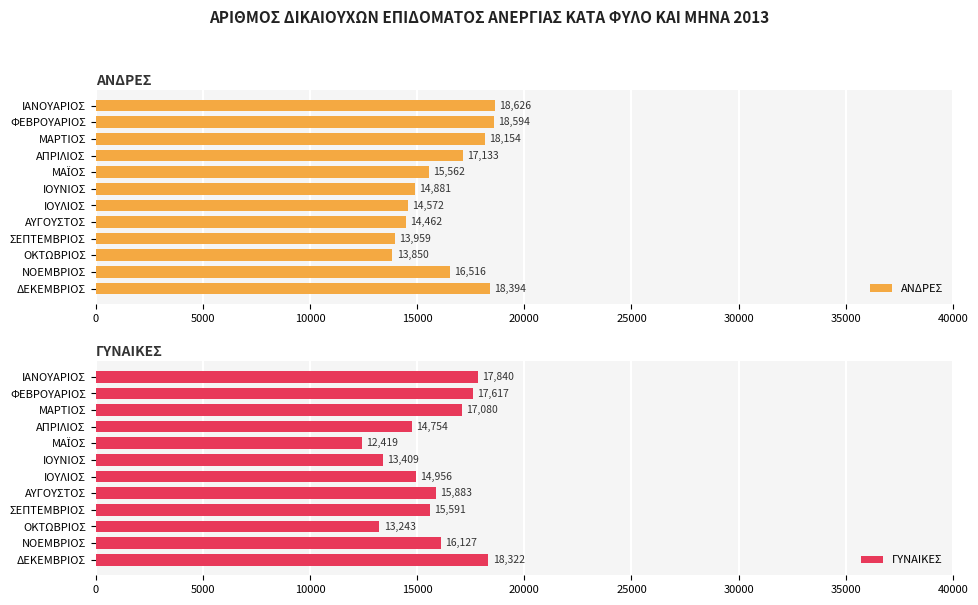

Which series has the largest range (max minus min)?

ΓΥΝΑΙΚΕΣ